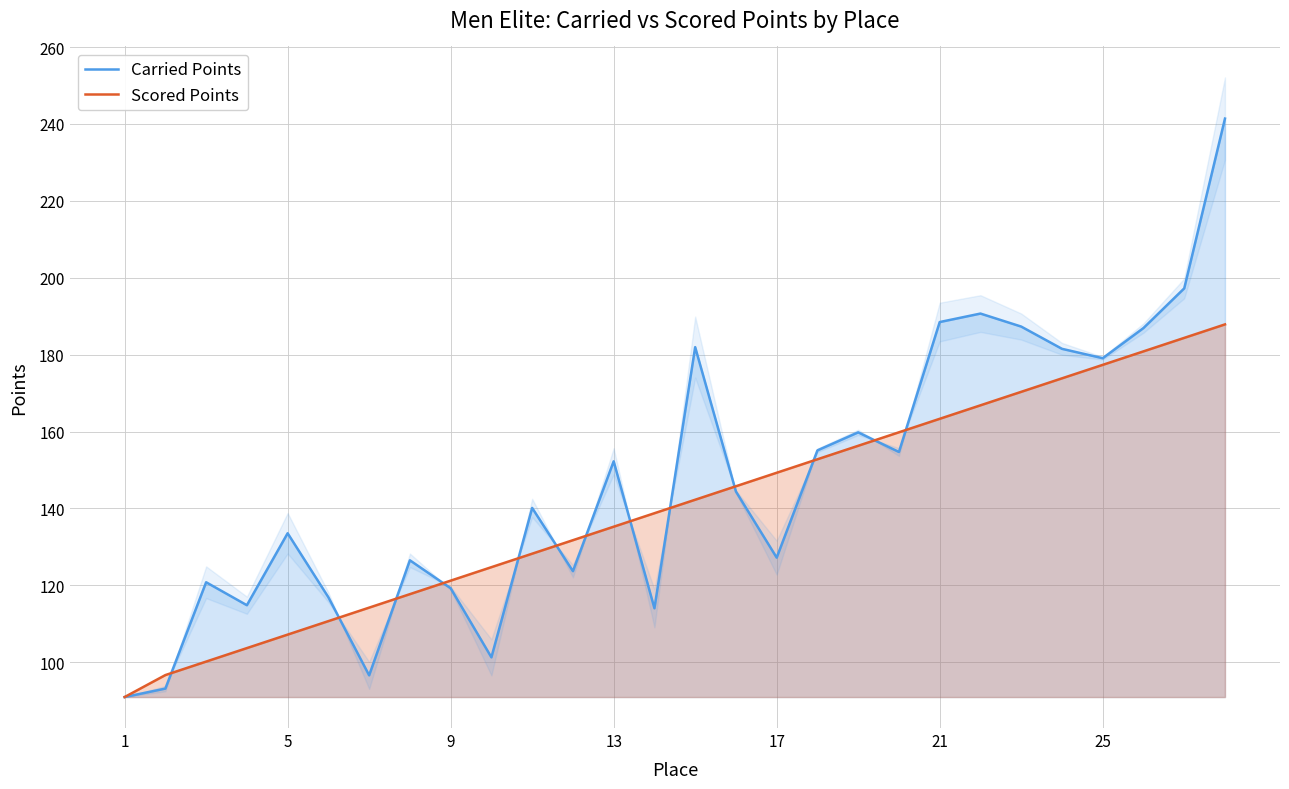

What is the lowest value of the Scored Points series?

91.0